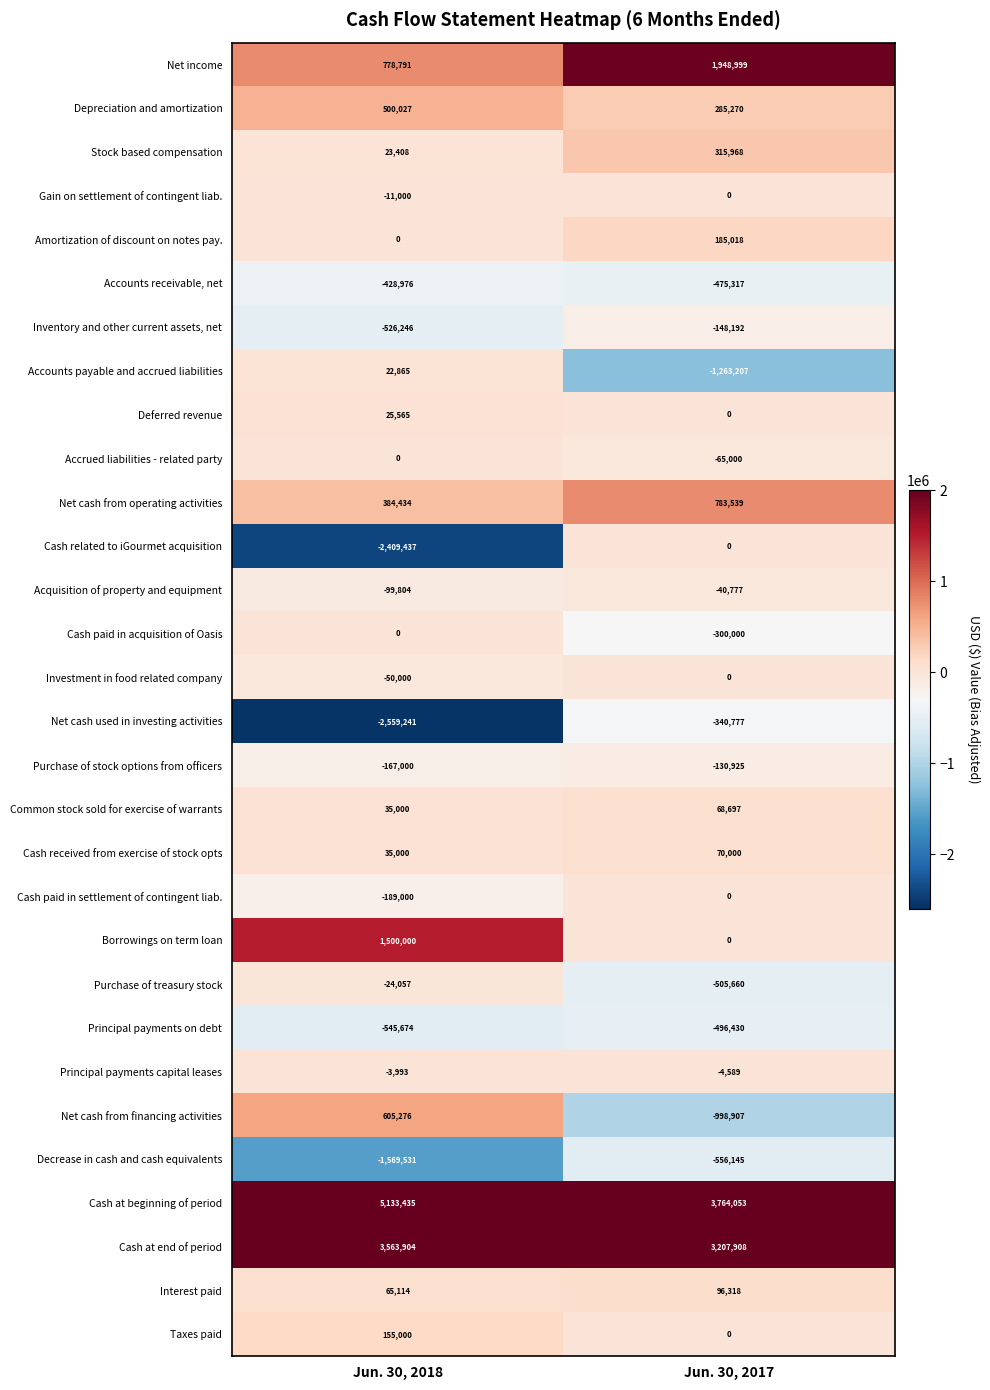

What is the difference between the Cash paid in acquisition of Oasis values at Jun. 30, 2017 and Jun. 30, 2018?

300000